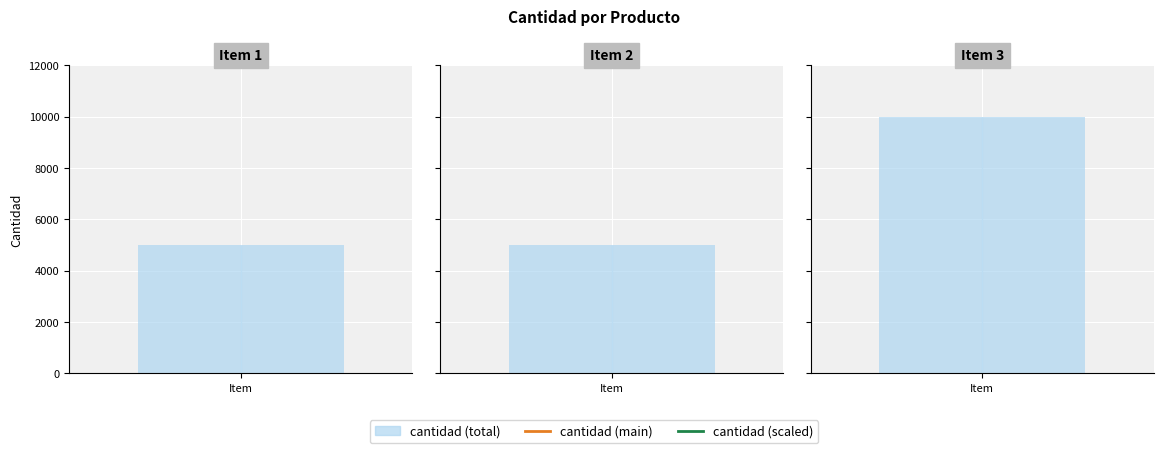

What is the minimum value shown in the chart?

5000